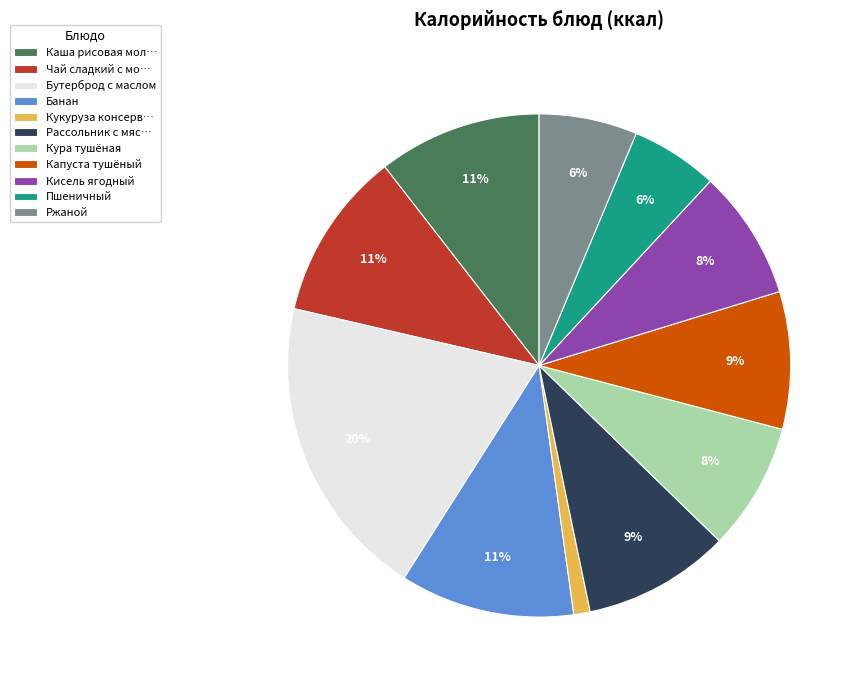

Is Ржаной the majority of the pie?

No